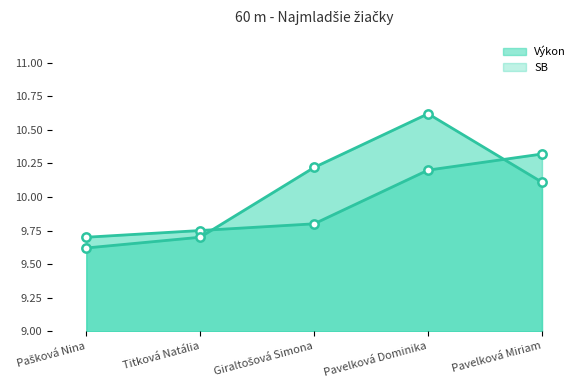

Is the value of SB line at Giraltošová Simona greater than the value of Výkon line at Pašková Nina?

Yes